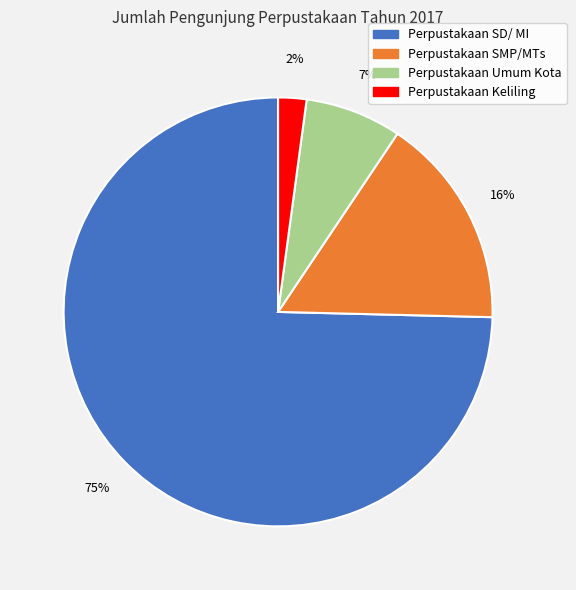

To the nearest percent, what portion does Perpustakaan Keliling represent?

2%